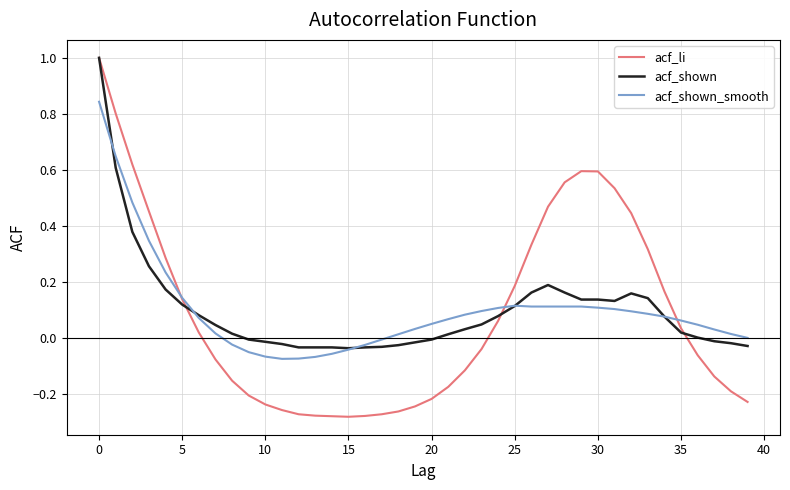

Which series has the widest spread of values?

acf_li